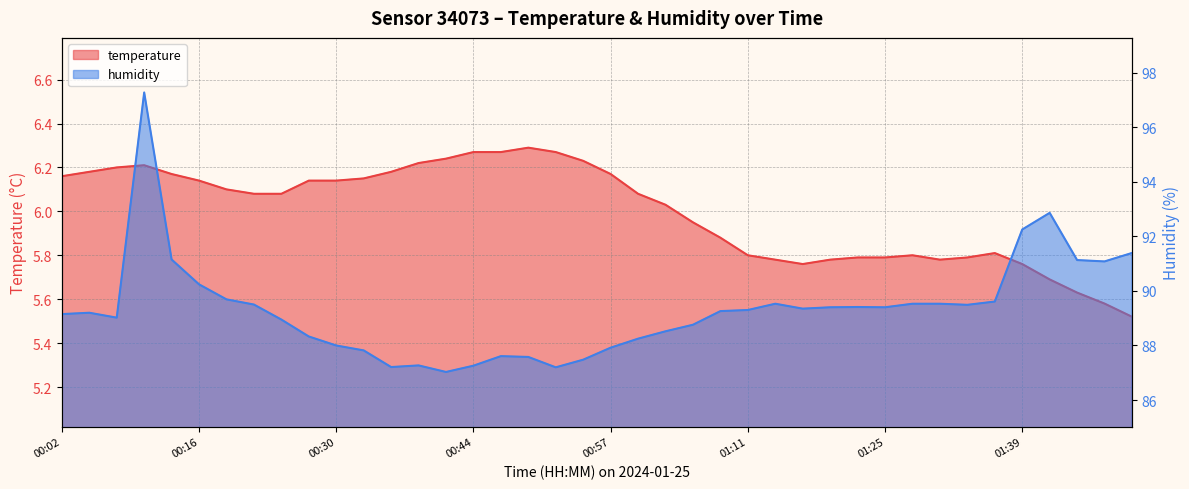

List the series in order of their peak value, highest first.

humidity, temperature